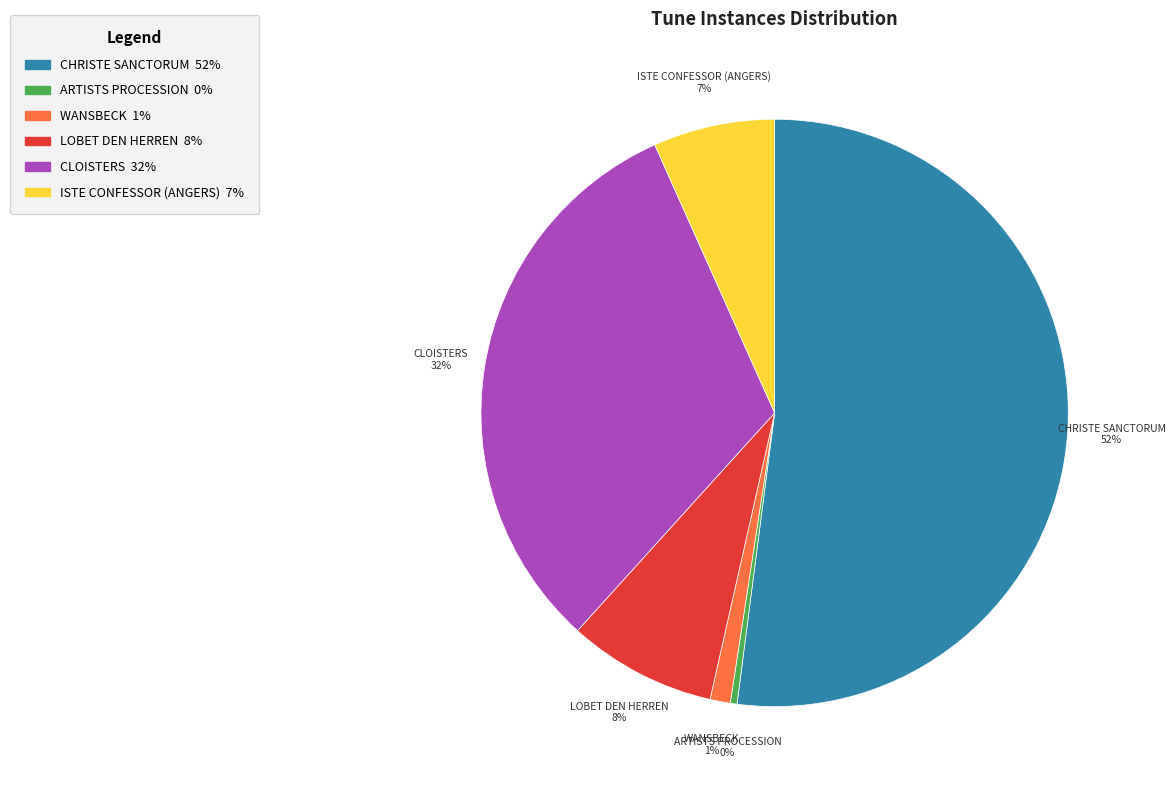

Is CHRISTE SANCTORUM the majority of the pie?

Yes